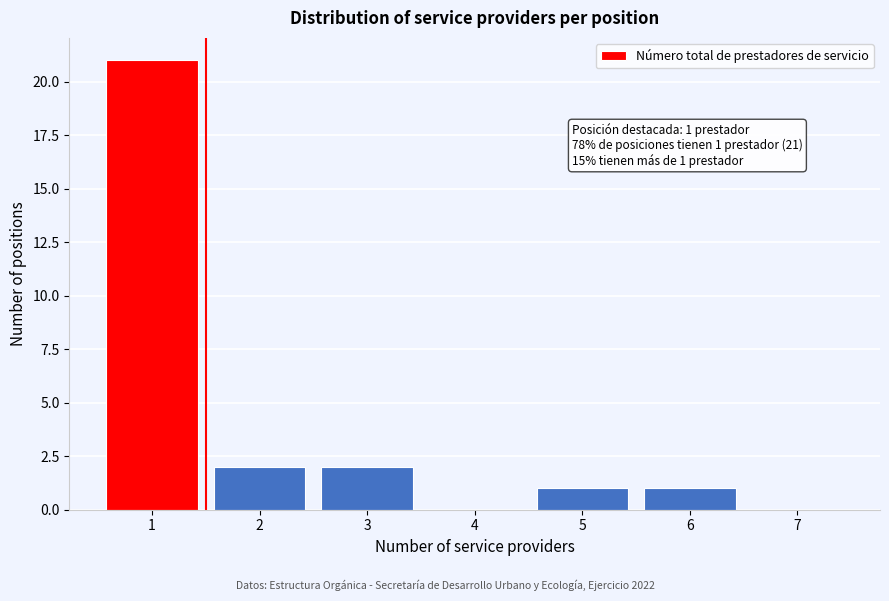

Reading left to right, extract all data points from this chart.

1=21	2=2	3=2	4=0	5=1	6=1	7=0